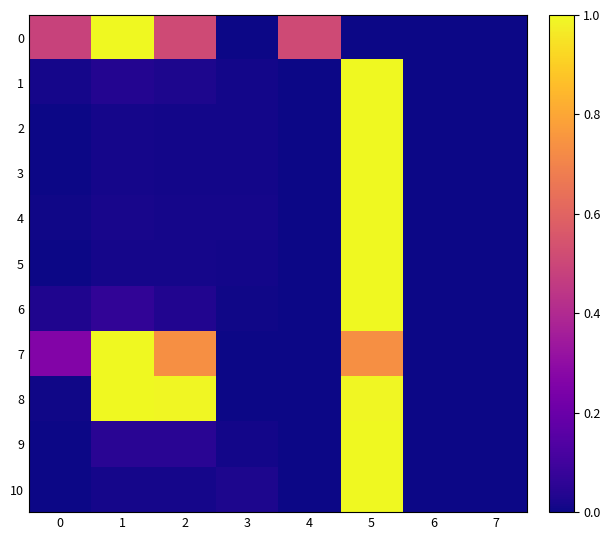

Reading left to right, extract all data points from this chart.

0: 0=0.5	1=1.0	2=0.5	3=0.0	4=0.5	5=0.0	6=0.0	7=0.0
1: 0=0.0	1=0.0	2=0.0	3=0.0	4=0.0	5=1.0	6=0.0	7=0.0
2: 0=0.0	1=0.0	2=0.0	3=0.0	4=0.0	5=1.0	6=0.0	7=0.0
3: 0=0.0	1=0.0	2=0.0	3=0.0	4=0.0	5=1.0	6=0.0	7=0.0
4: 0=0.0	1=0.0	2=0.0	3=0.0	4=0.0	5=1.0	6=0.0	7=0.0
5: 0=0.0	1=0.0	2=0.0	3=0.0	4=0.0	5=1.0	6=0.0	7=0.0
6: 0=0.0	1=0.1	2=0.0	3=0.0	4=0.0	5=1.0	6=0.0	7=0.0
7: 0=0.3	1=1.0	2=0.7	3=0.0	4=0.0	5=0.7	6=0.0	7=0.0
8: 0=0.0	1=1.0	2=1.0	3=0.0	4=0.0	5=1.0	6=0.0	7=0.0
9: 0=0.0	1=0.1	2=0.1	3=0.0	4=0.0	5=1.0	6=0.0	7=0.0
10: 0=0.0	1=0.0	2=0.0	3=0.0	4=0.0	5=1.0	6=0.0	7=0.0